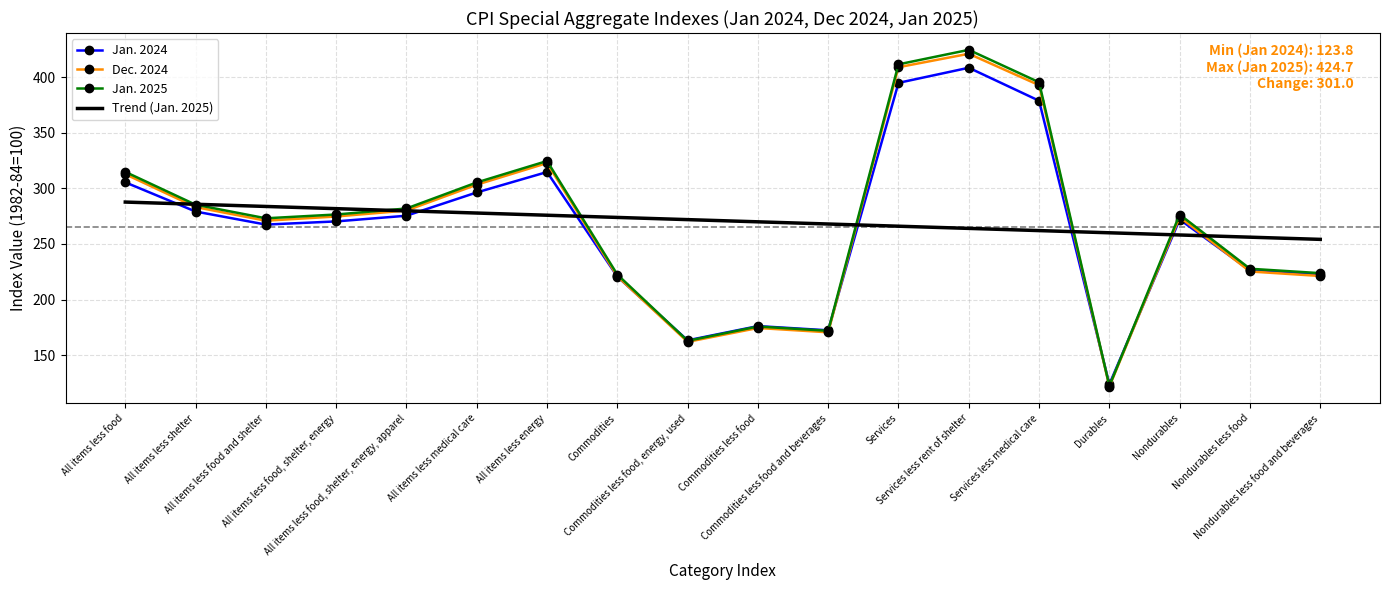

Which series has the widest spread of values?

Jan. 2025